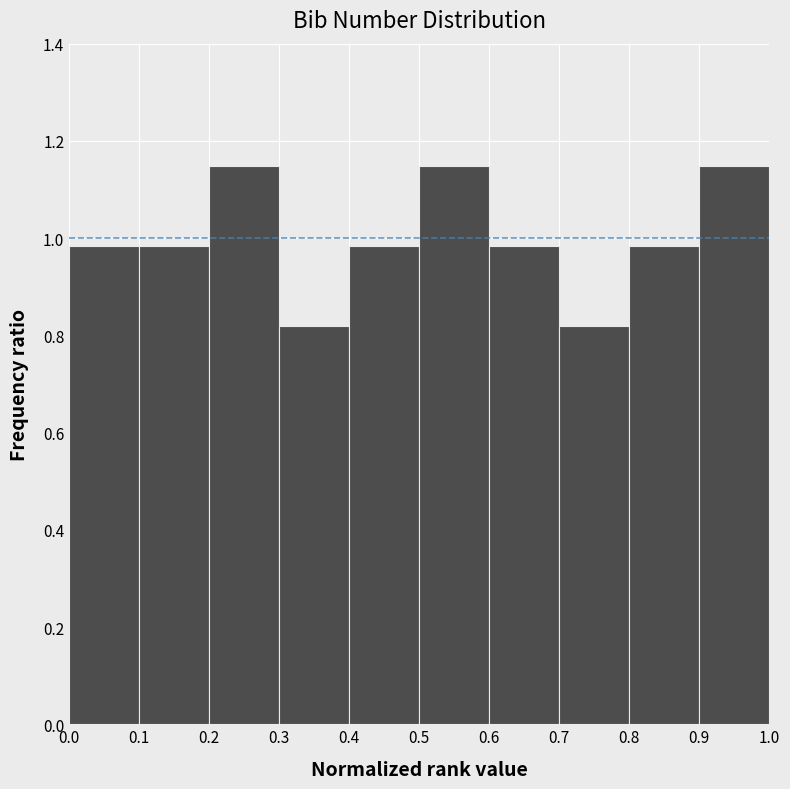

Reading left to right, transcribe this chart: for each bar, give the range it covers on the x-axis and its height. The values are not printed on the chart, so give them approximately, as read against the axis.

0.0 to 0.1: 0.98
0.1 to 0.2: 0.98
0.2 to 0.3: 1.14
0.3 to 0.4: 0.82
0.4 to 0.5: 0.98
0.5 to 0.6: 1.14
0.6 to 0.7: 0.98
0.7 to 0.8: 0.82
0.8 to 0.9: 0.98
0.9 to 1.0: 1.14